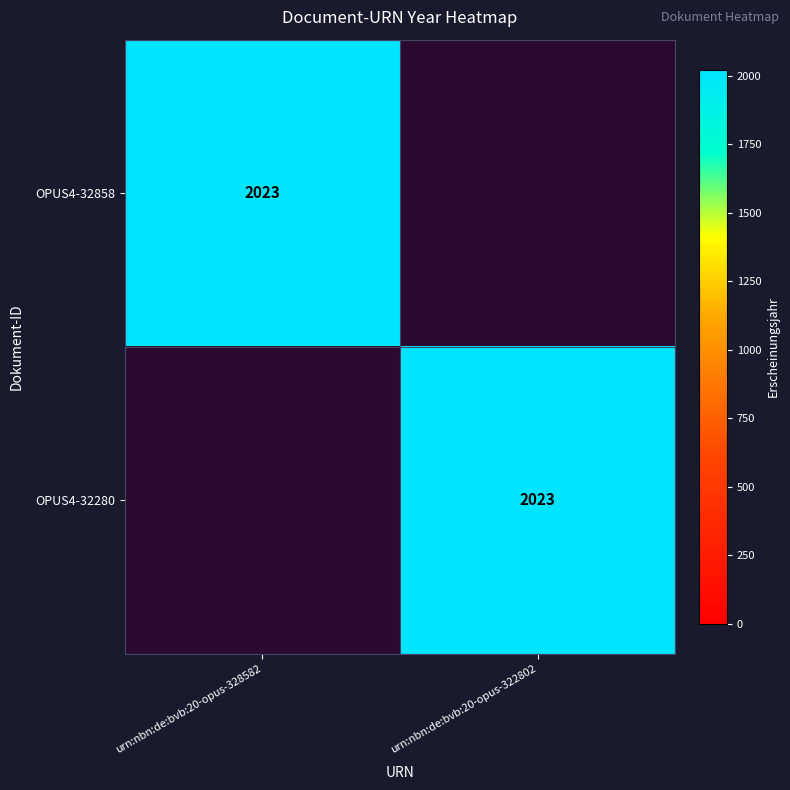

The OPUS4-32280 series shows 3444 at urn:nbn:de:bvb:20-opus-322802. True or false?

False